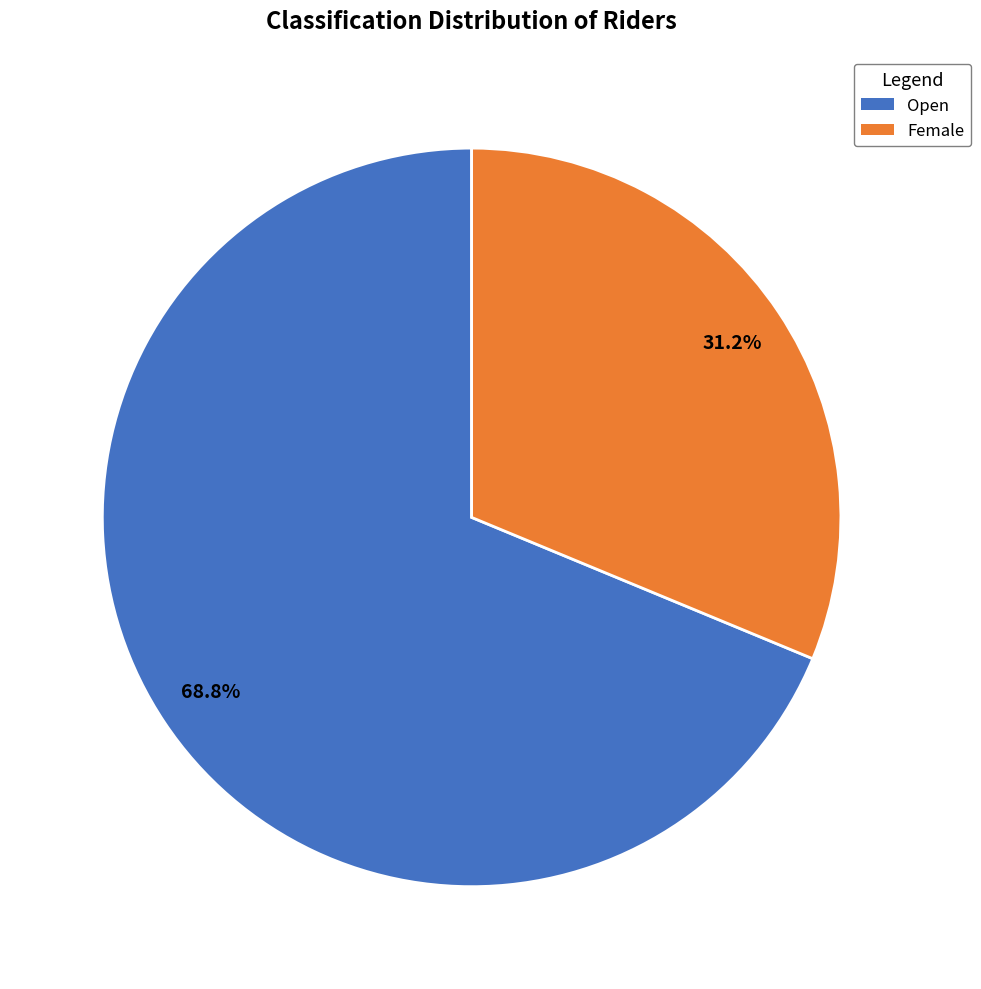

Is it true that Open is 57% of the pie?

False